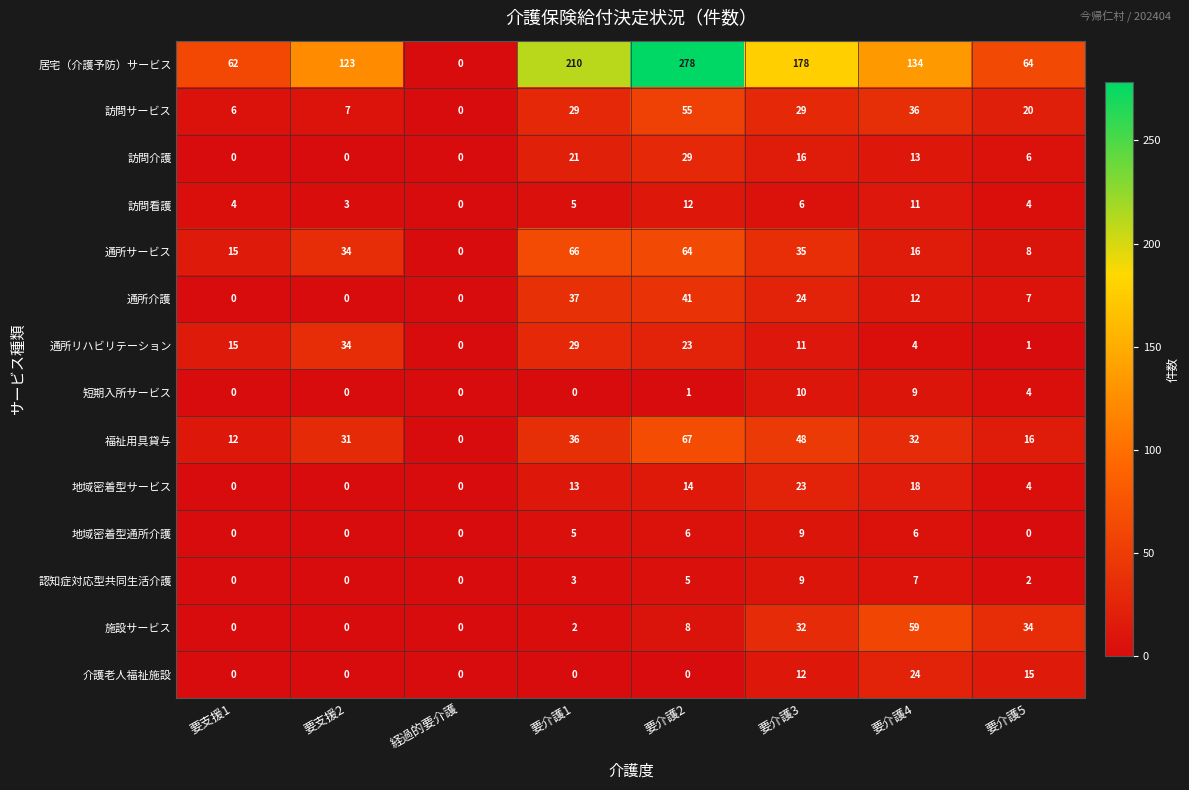

Which series has the widest spread of values?

居宅（介護予防）サービス